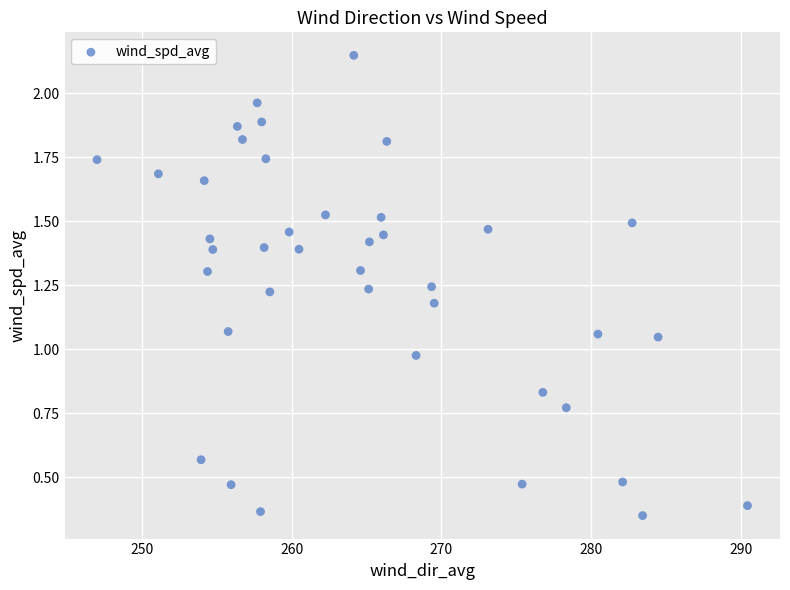

What is the range of Y values (max minus min)?

1.8